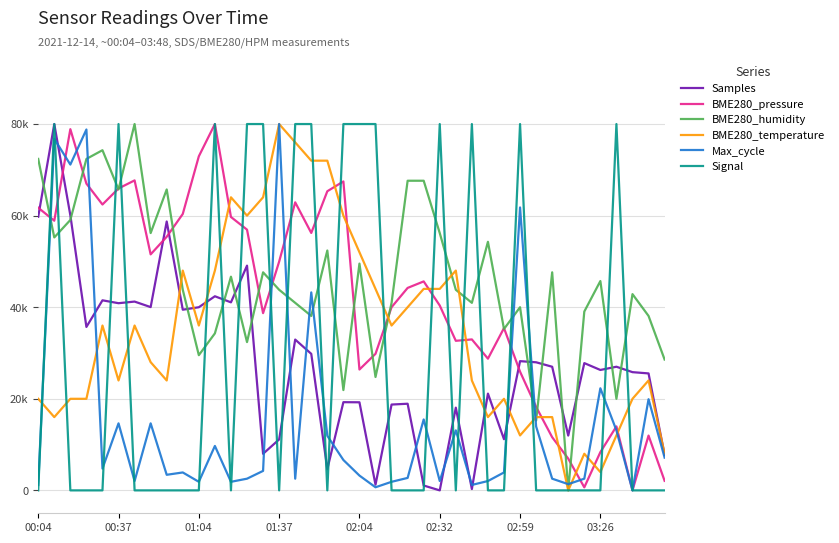

Rank the categories by BME280_humidity value from lowest to highest.

33, 31, 36, 19, 21, 39, 10, 13, 11, 29, 17, 38, 34, 30, 16, 22, 27, 37, 9, 15, 26, 35, 12, 14, 32, 20, 18, 28, 00:37, 03:26, 25, 01:04, 02:32, 8, 23, 24, 00:04, 01:37, 02:04, 02:59